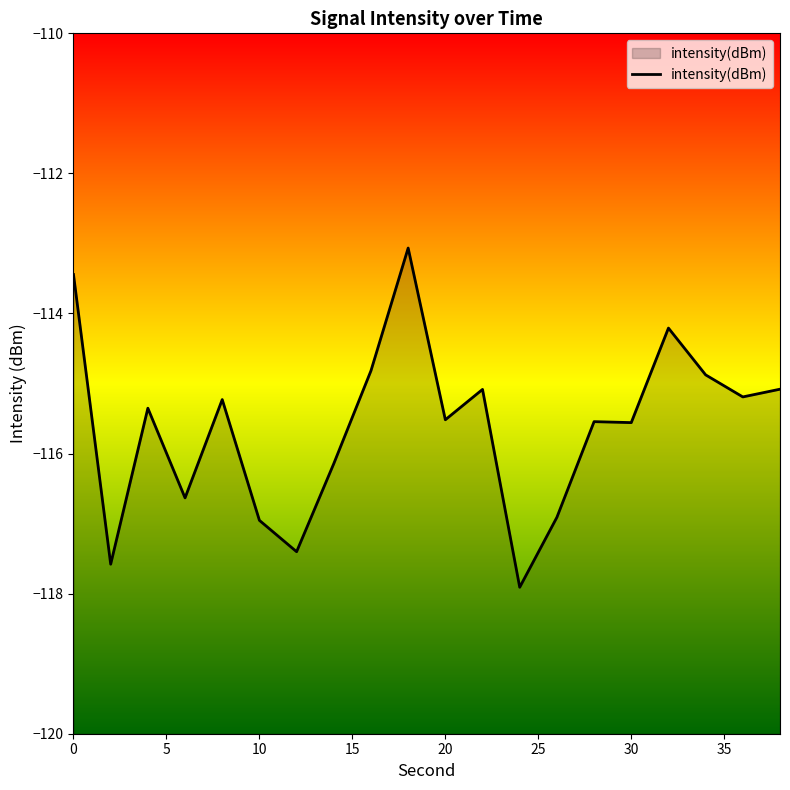

Where is the first local minimum?

2